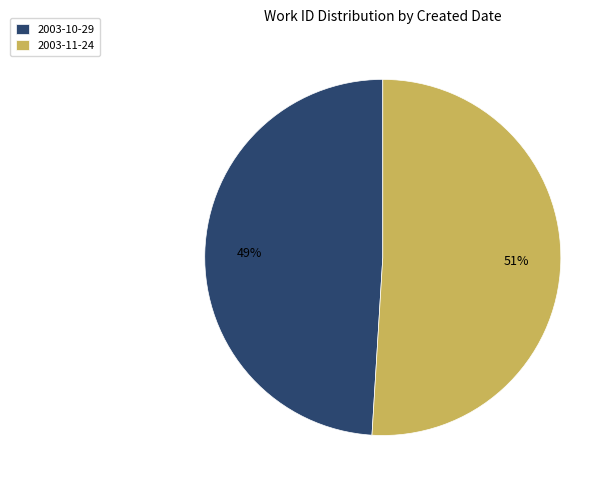

What percentage is the 2003-10-29 slice, to the nearest percent?

49%